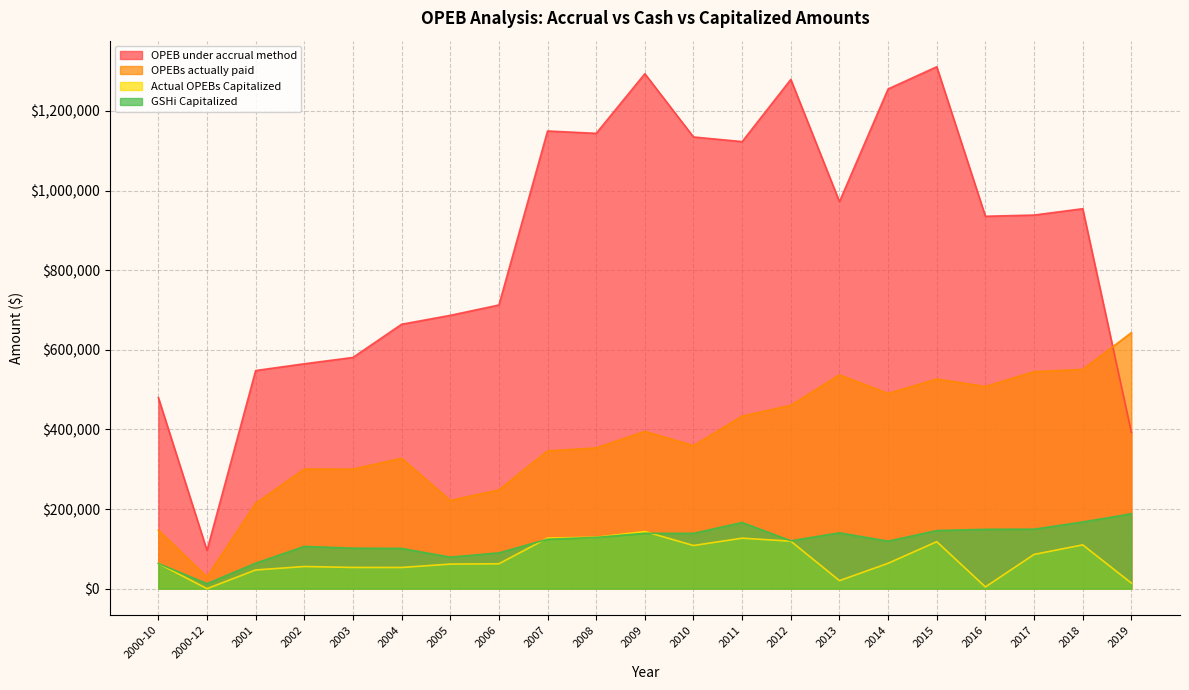

Reading left to right, what are all the values shown in this chart?

OPEB under accrual method: 480000.0	96000.0	547873.0	564864.0	580731.0	664100.0	686507.0	712481.0	1149549.0	1143686.0	1293468.0	1134528.0	1122923.0	1279123.0	972143.0	1255136.0	1310940.0	935431.0	938383.0	954366.0	392580.0
OPEBs actually paid: 147000.0	29400.0	214500.0	300419.0	300324.0	327436.0	221430.0	248097.0	346000.0	353486.0	395036.0	359203.0	433451.0	460614.0	537032.0	490242.0	526559.0	507749.0	545139.0	550634.0	643026.0
Actual OPEBs Capitalized: 63219.9	0.0	46927.8	55604.2	53307.7	53209.3	61680.0	62479.1	127079.7	129120.4	143494.3	108358.1	126779.9	119260.3	20109.8	63733.4	117983.5	4366.8	85908.7	109992.5	14052.1
GSHi Capitalized: 63219.9	12644.0	63943.8	106115.7	101700.7	101031.7	79199.3	89887.6	124046.6	128765.5	139003.0	138899.0	166178.1	120238.0	140196.3	119256.2	146009.1	148988.5	149421.1	167507.7	188099.2